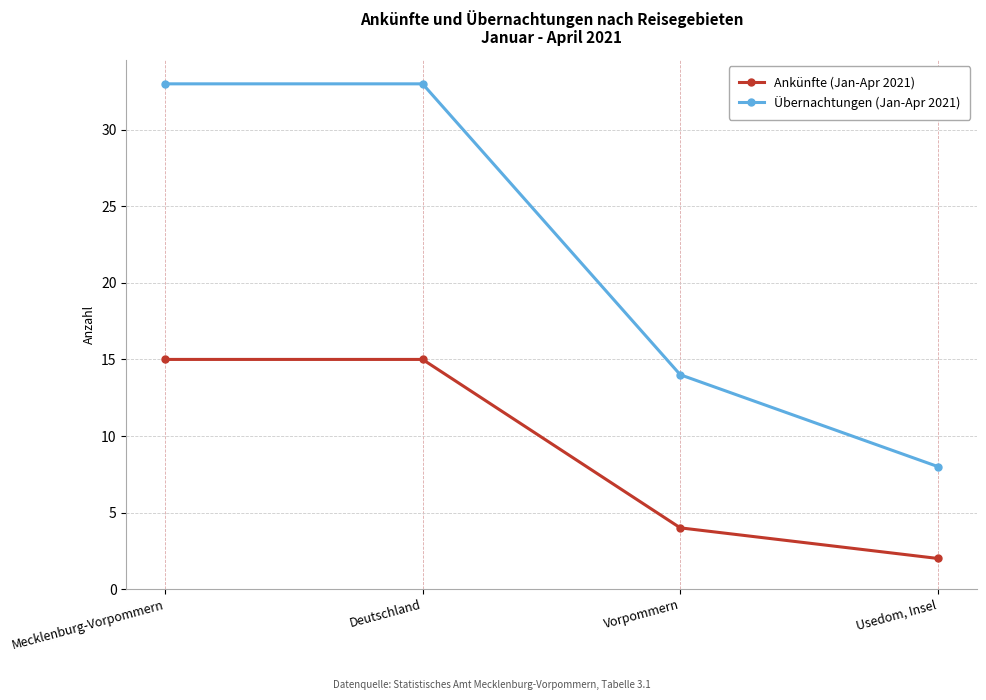

Between Deutschland and Usedom, Insel, which series saw the biggest shift?

Übernachtungen (Jan-Apr 2021)